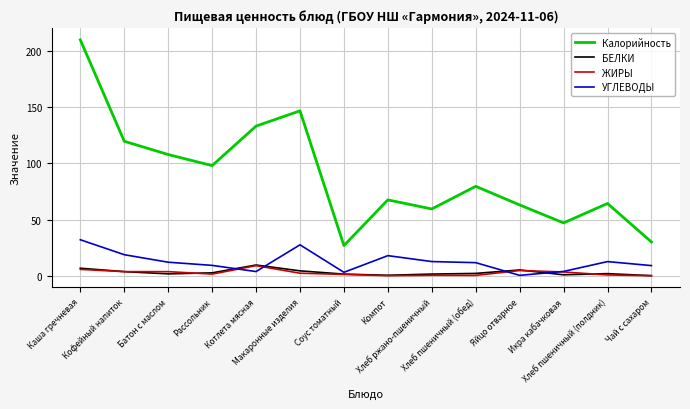

How many series are shown in this chart?

4